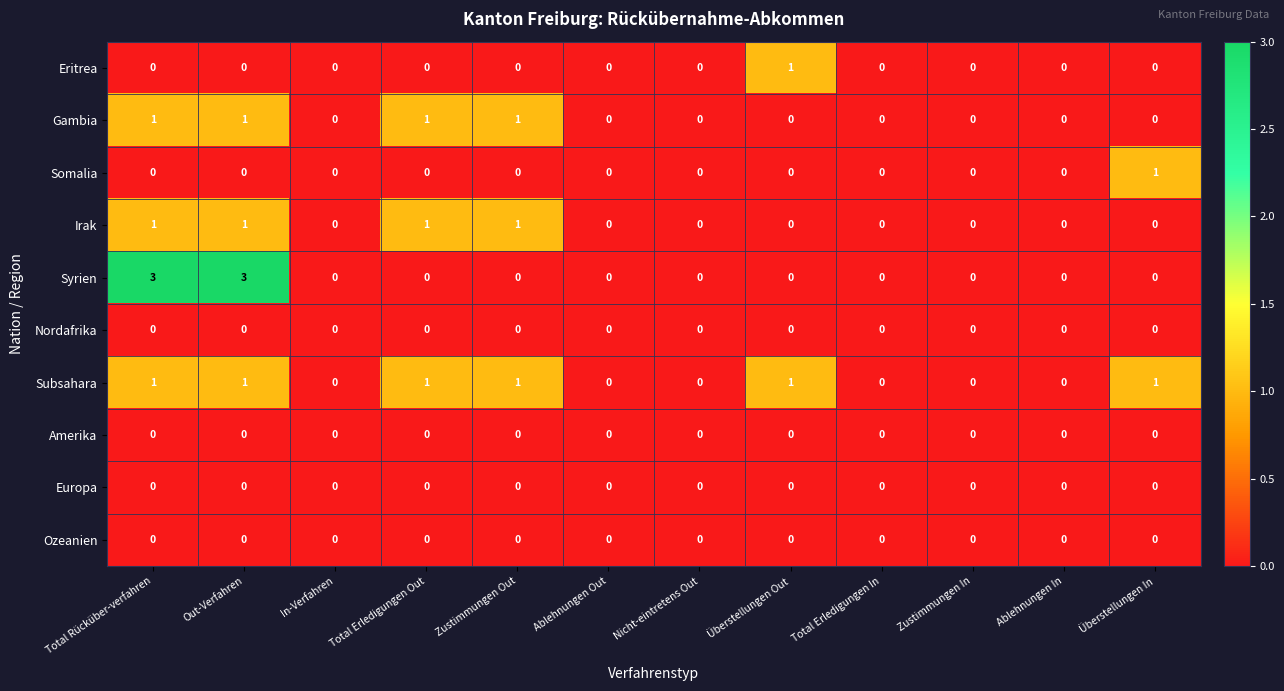

What is the greatest value displayed?

3